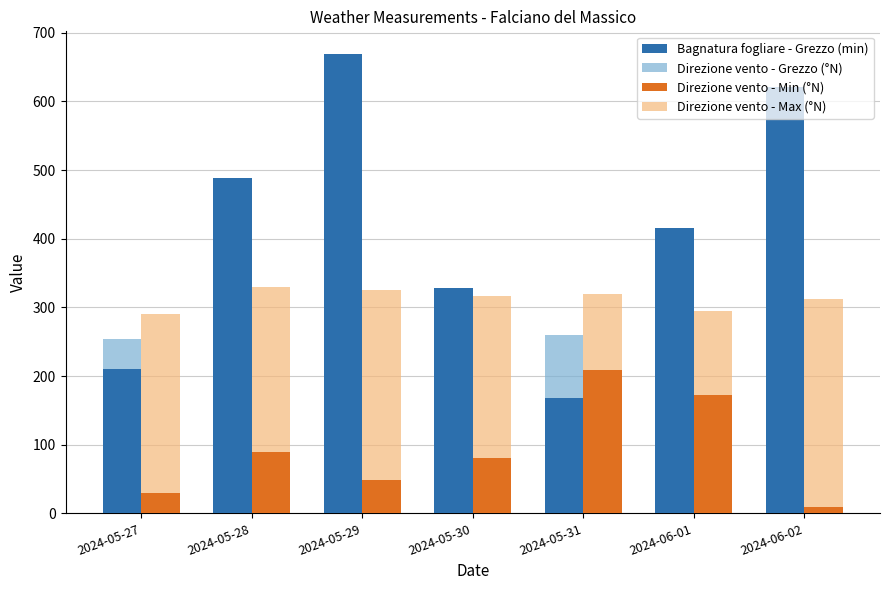

What is the minimum value shown in the chart?

9.0